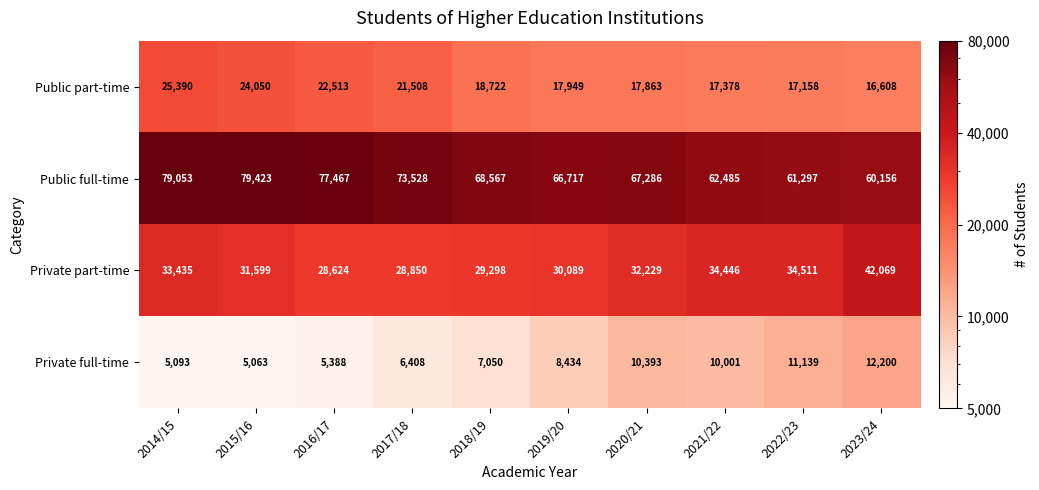

Which series has the widest spread of values?

Public full-time